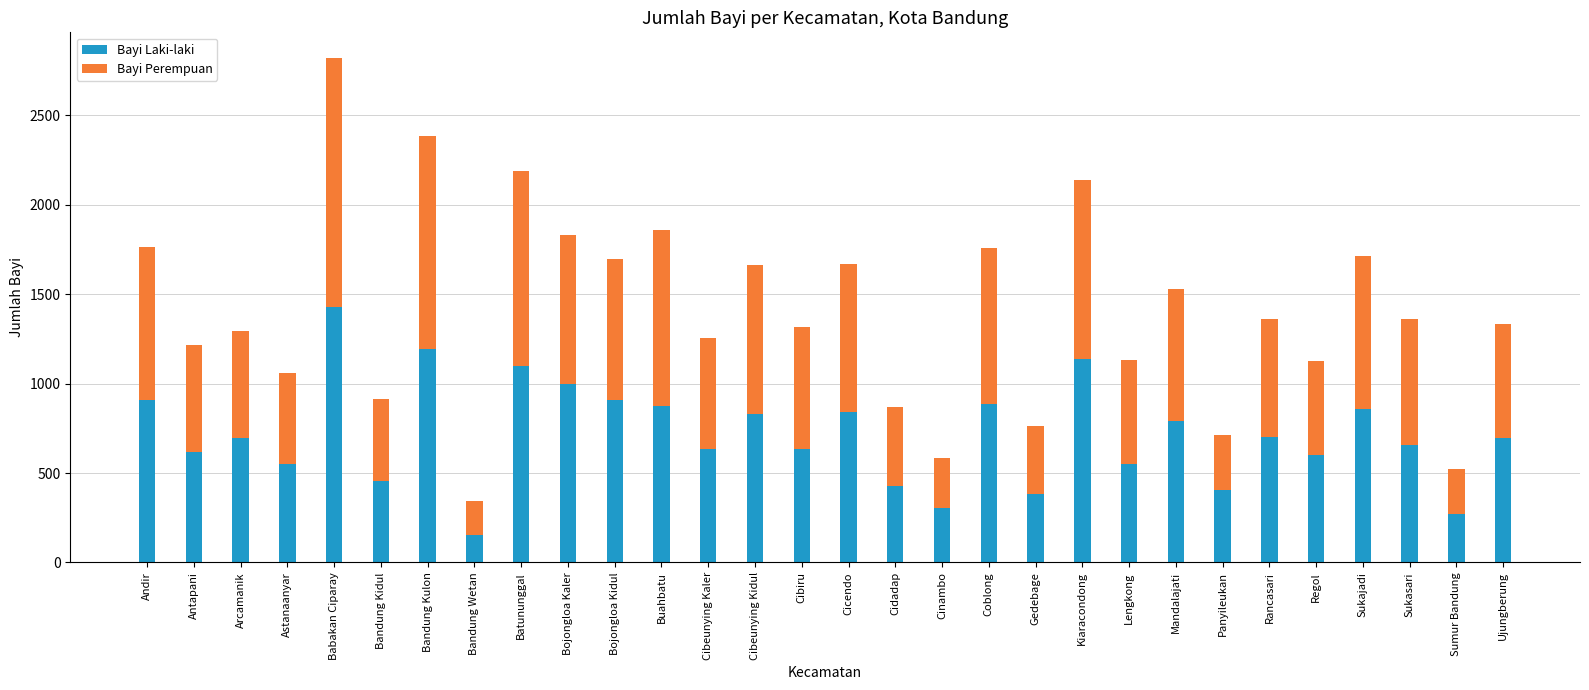

What is the sum of all Bayi Laki-laki values?

21484